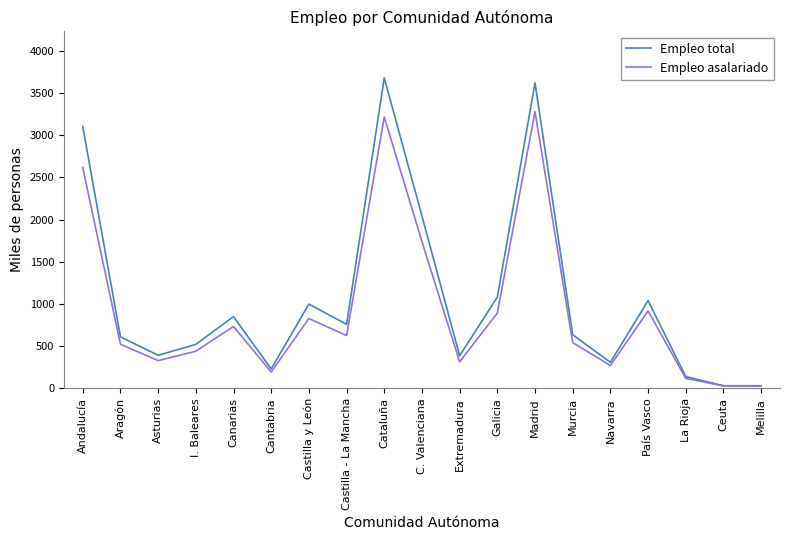

What is the total value across all series at Galicia?

1973.0